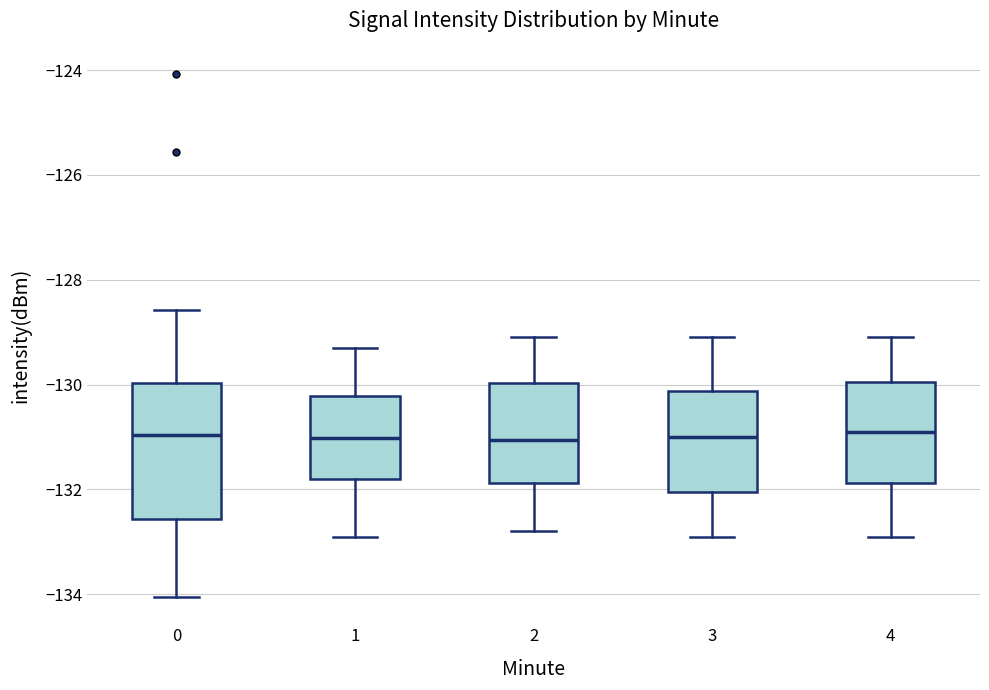

Where is the lower edge of the box at x = 0 on the y-axis? The values are not printed on the chart, so give them approximately, as read against the axis.

-132.6